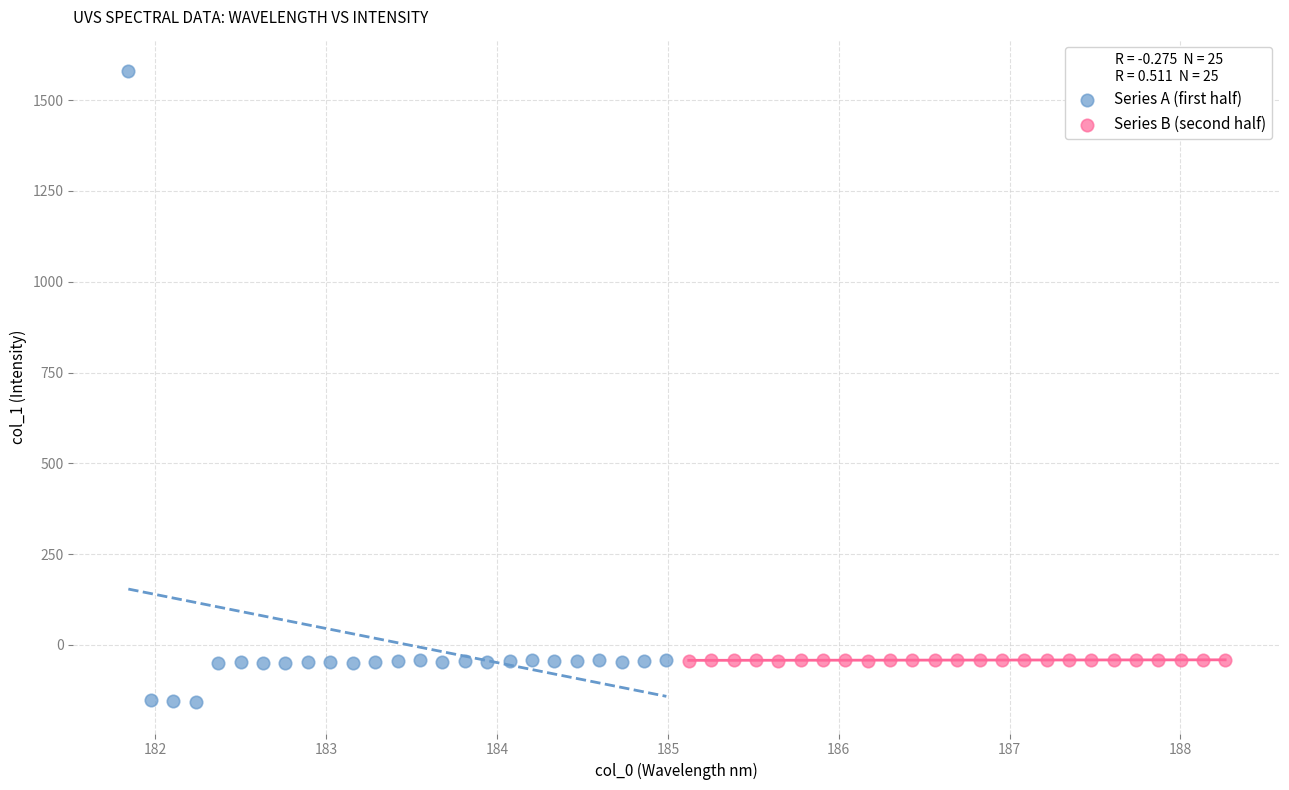

What are all the series names shown in the legend?

Series A (first half), Series B (second half)